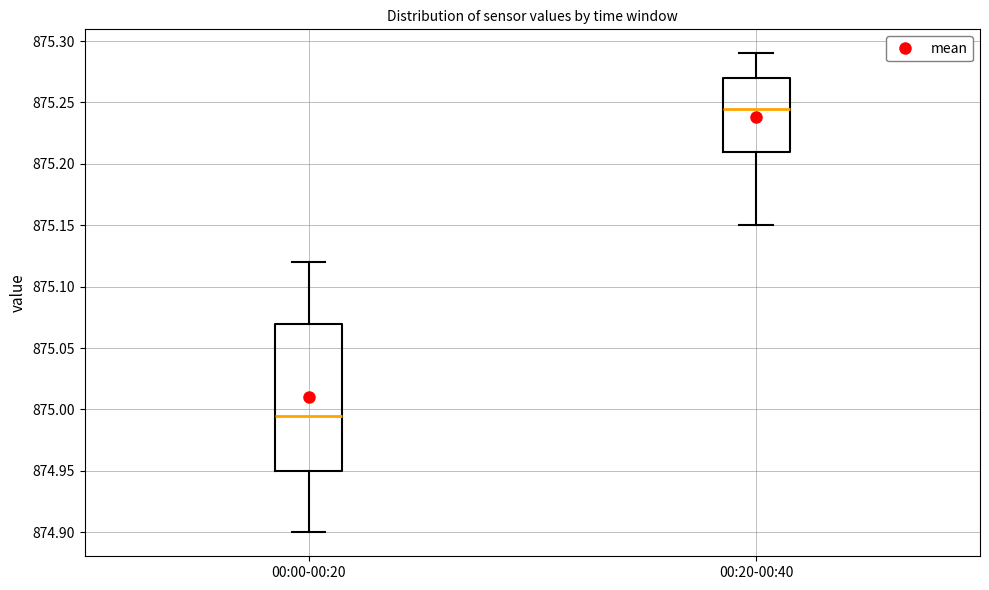

Where does the upper whisker of the box for 00:00-00:20 end on the y-axis? The values are not printed on the chart, so give them approximately, as read against the axis.

875.120